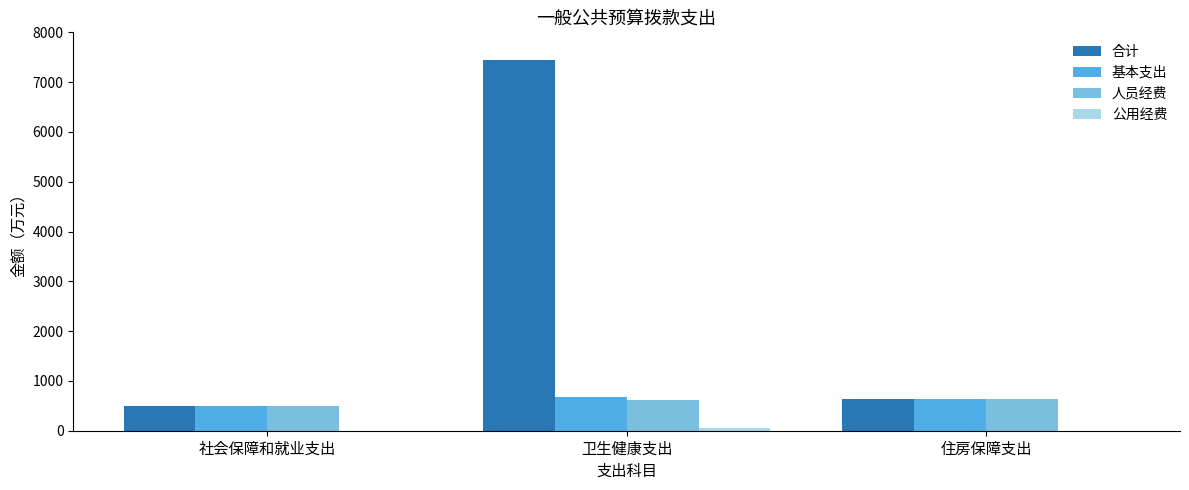

Which label corresponds to the largest value in the chart?

卫生健康支出